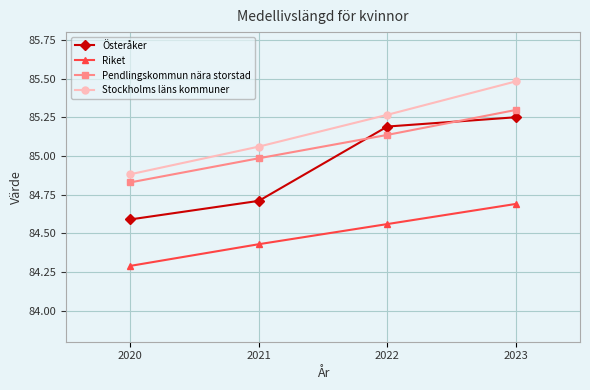

The value of Stockholms läns kommuner at 2022 is 121.2. True or false?

False